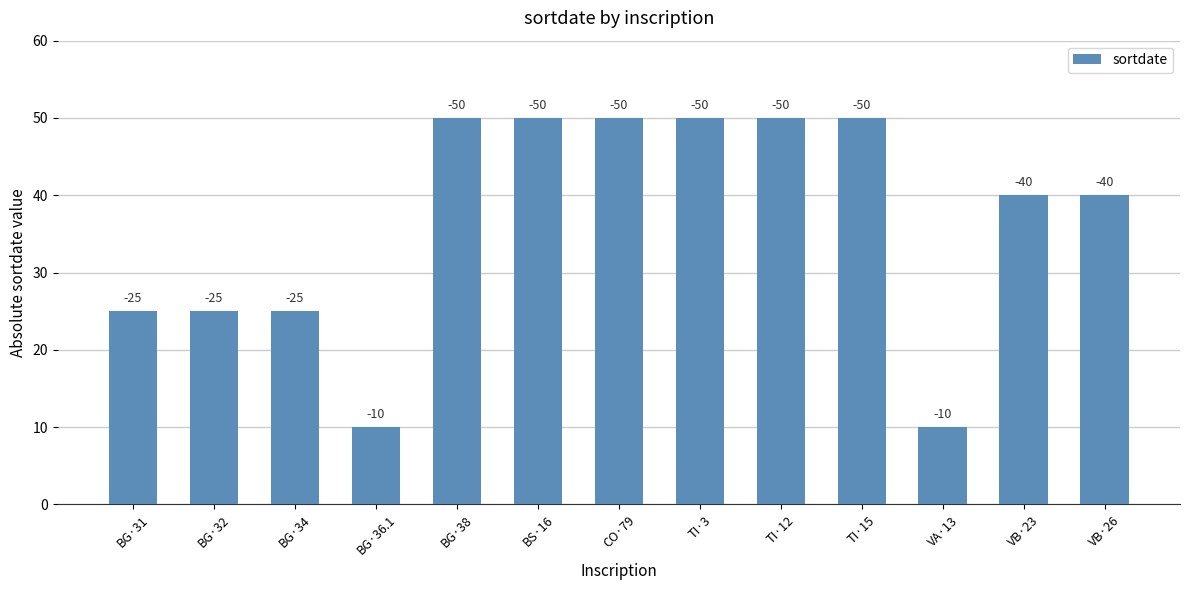

Which has a higher value, CO·79 or BG·32?

CO·79